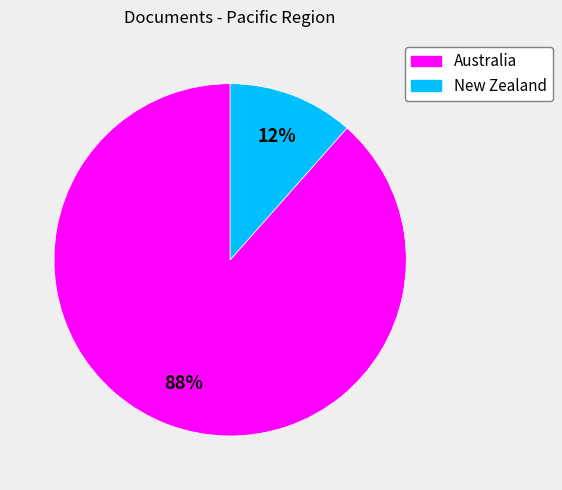

Rank the categories by value from highest to lowest.

Australia, New Zealand